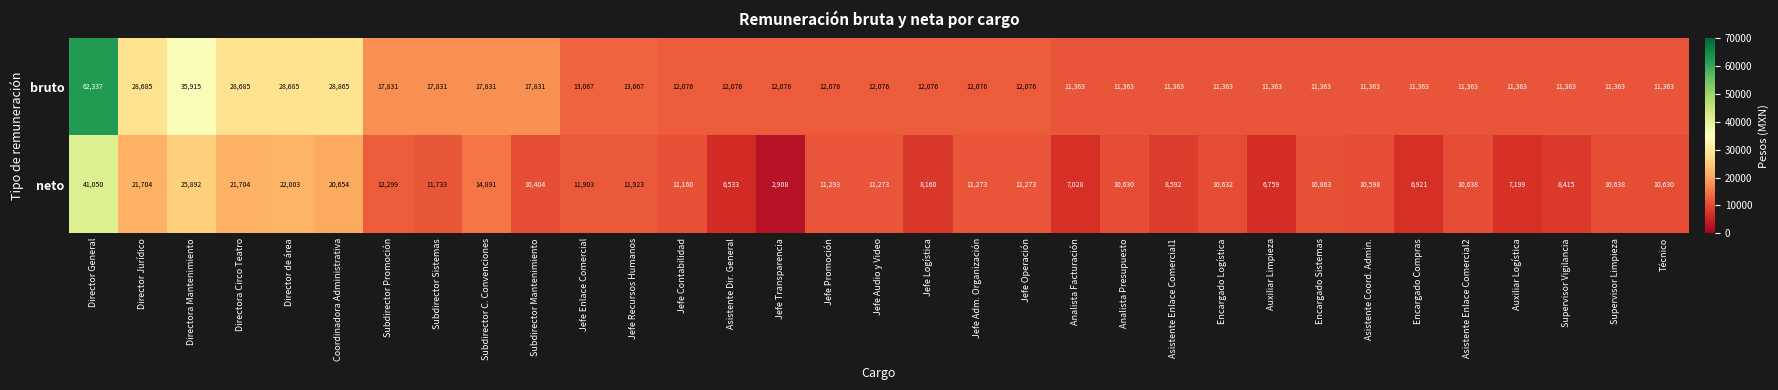

The value of neto at Analista Presupuesto is 18021. True or false?

False